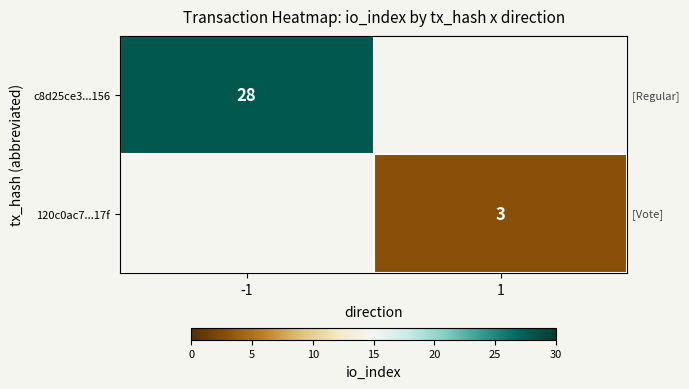

The value of 120c0ac7...17f at 1 is 3. True or false?

True